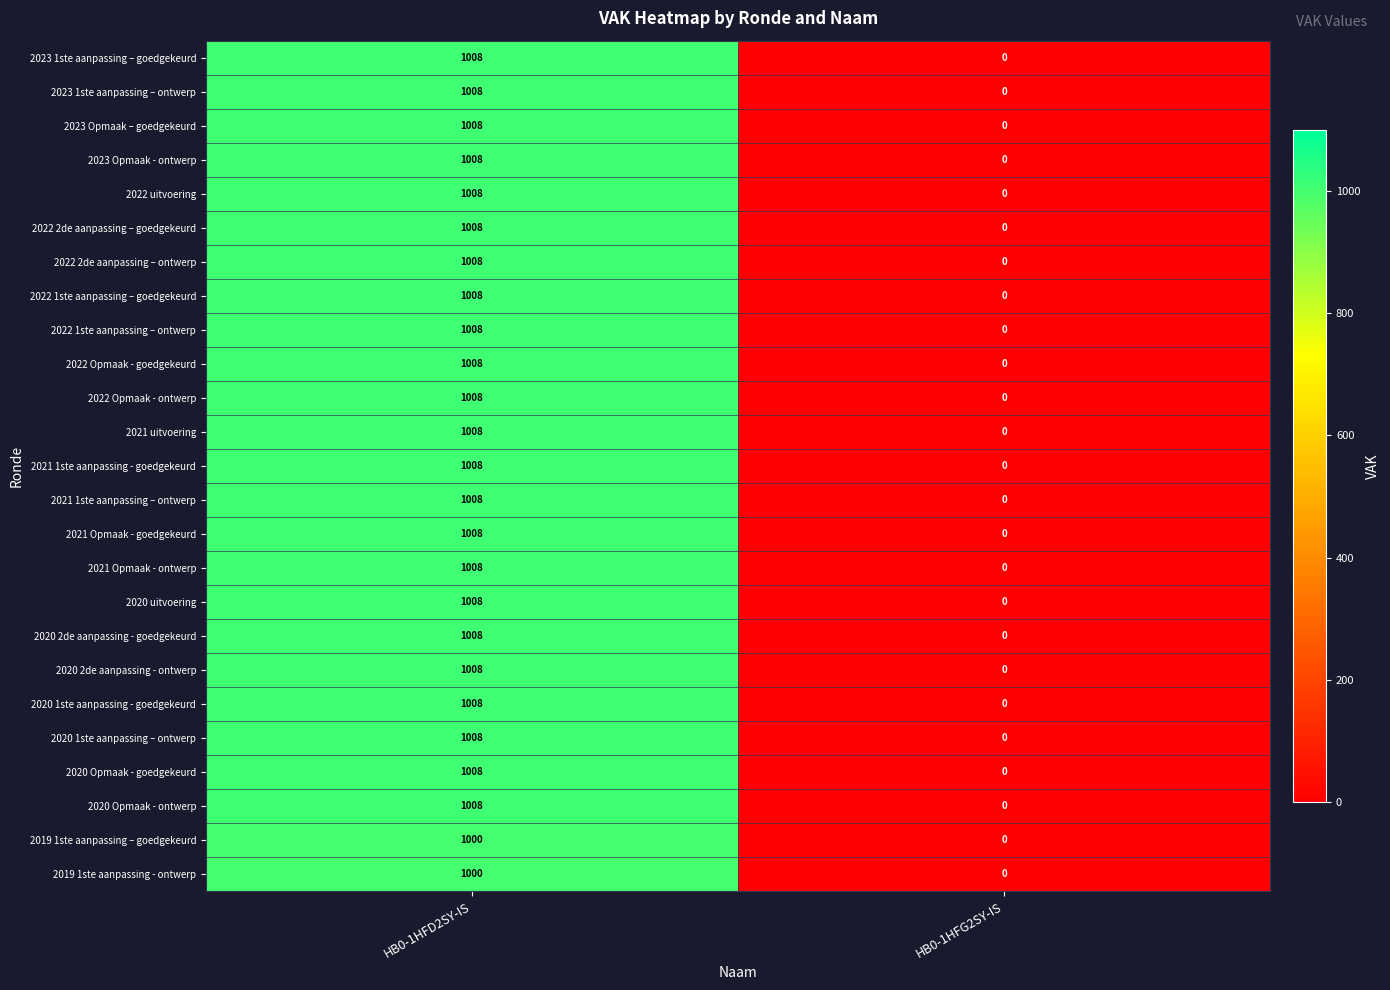

List the labels in order of 2020 uitvoering value, smallest first.

HB0-1HFG2SY-IS, HB0-1HFD2SY-IS